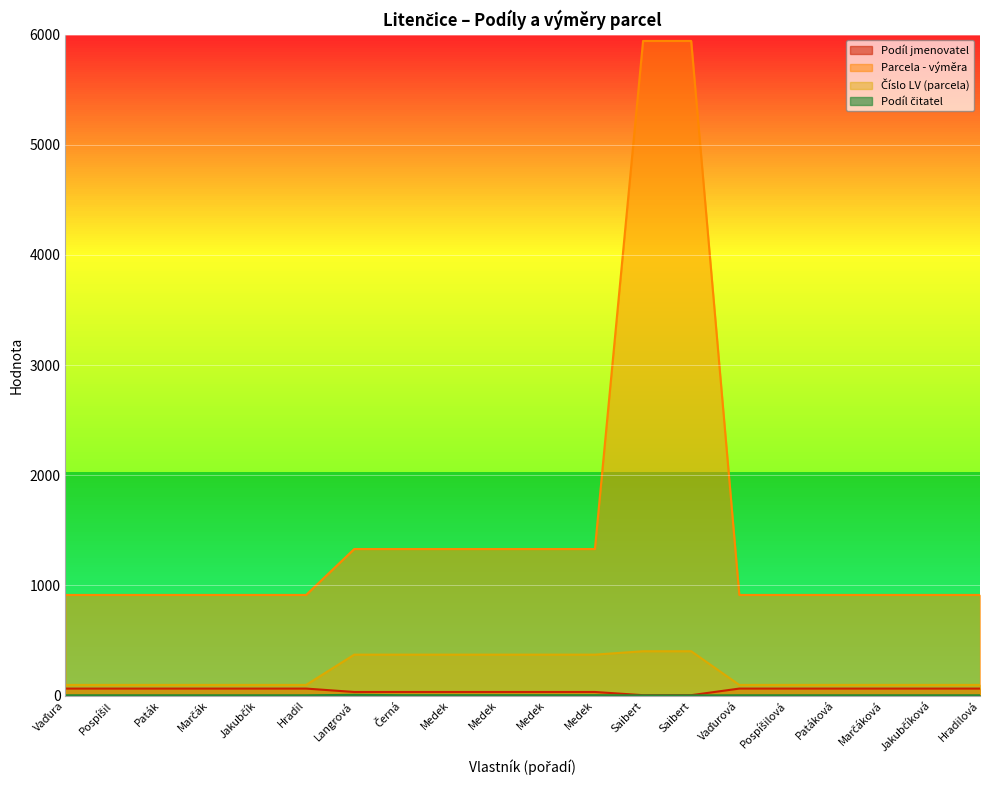

Is the value of Parcela - výměra at Jakubčíková greater than the value of Číslo LV (parcela) at Hradilová?

Yes